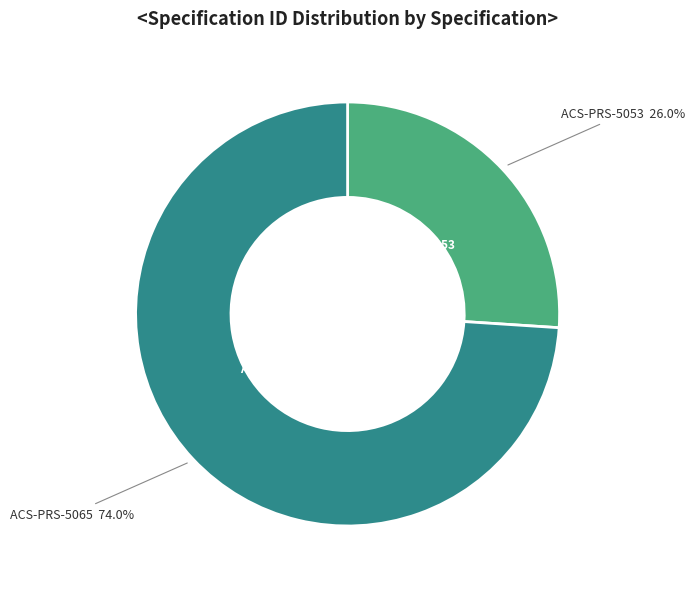

Does ACS-PRS-5053 represent more than half of the total?

No